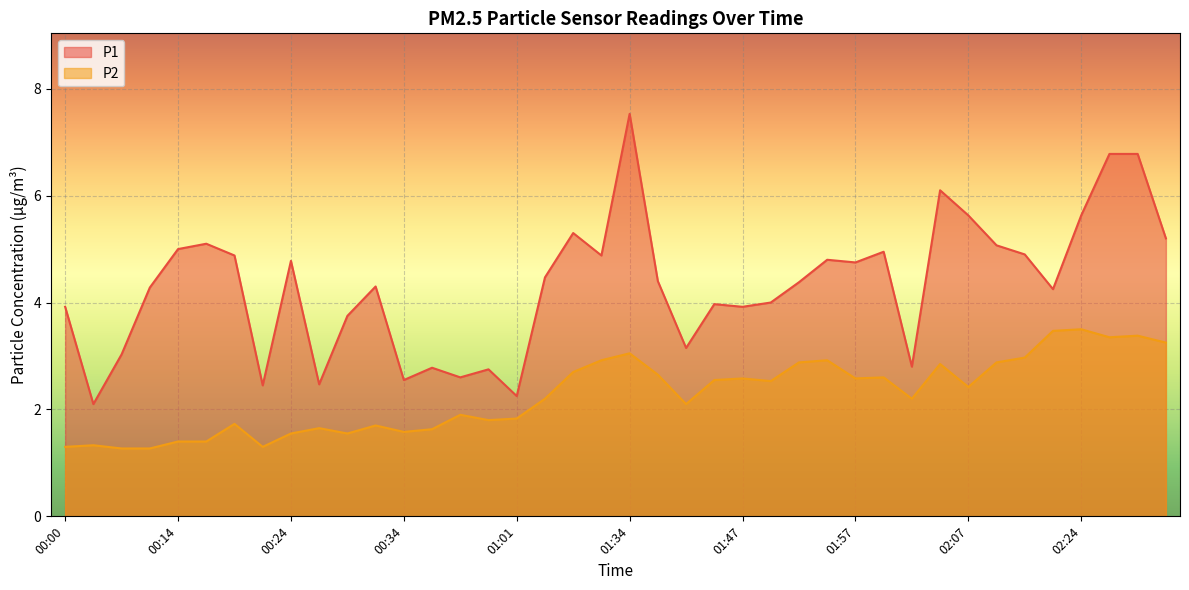

List the series in order of their peak value, highest first.

P1, P2